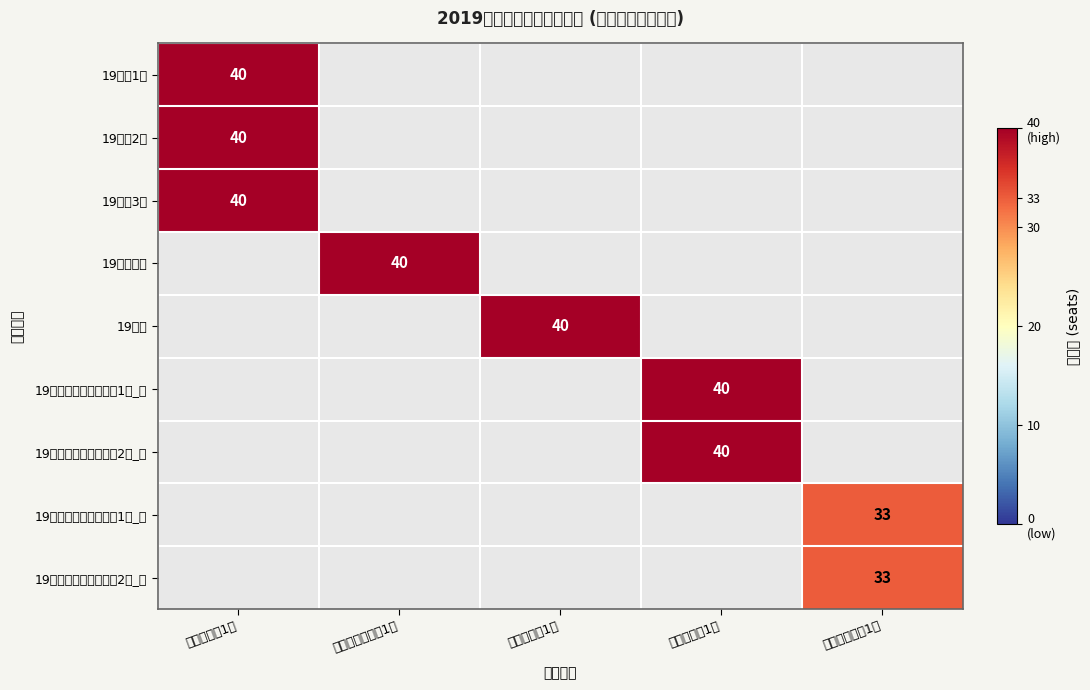

Is it true that 19朝鲜语（朝英复语）2班_英 equals 26 at 综合英语（1）?

False